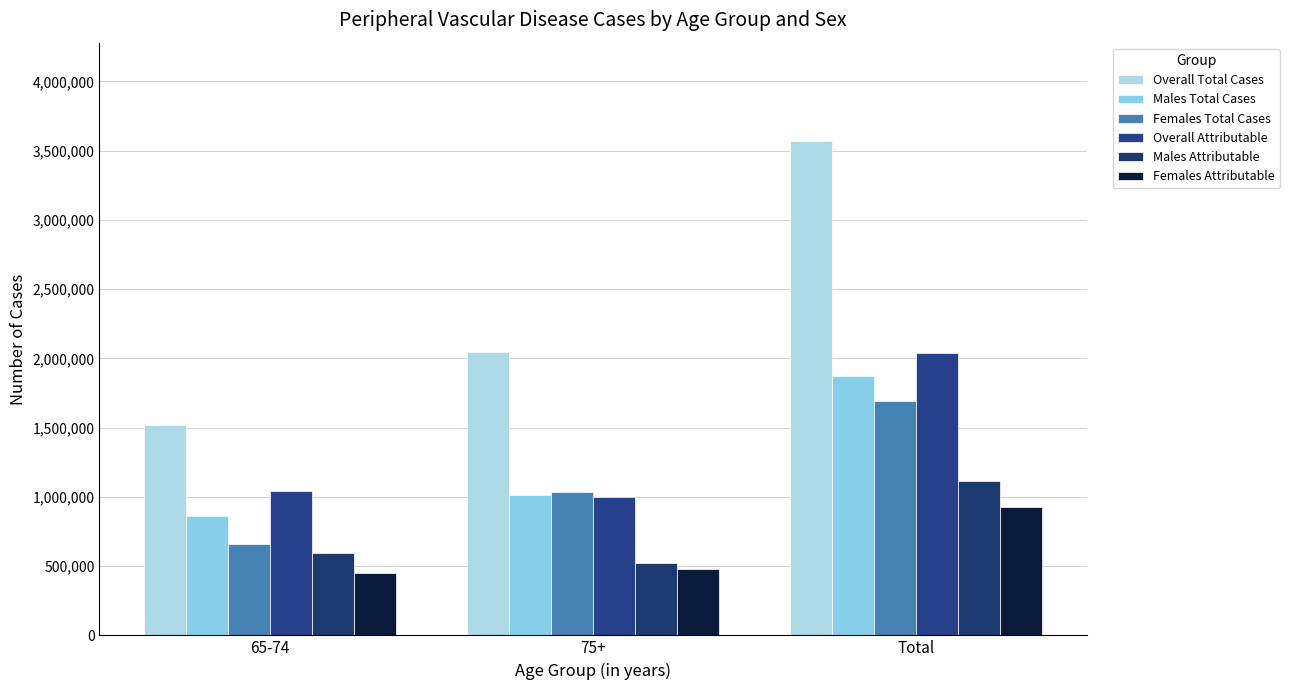

What is the value of the Overall Attributable bar at the 3rd from the left?

2039120